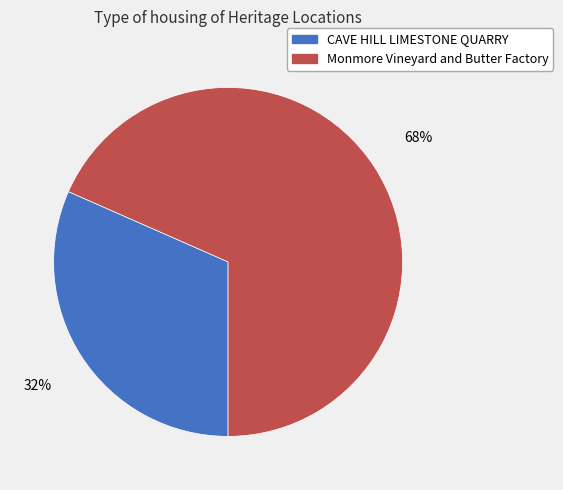

What percentage is the CAVE HILL LIMESTONE QUARRY slice, to the nearest percent?

32%